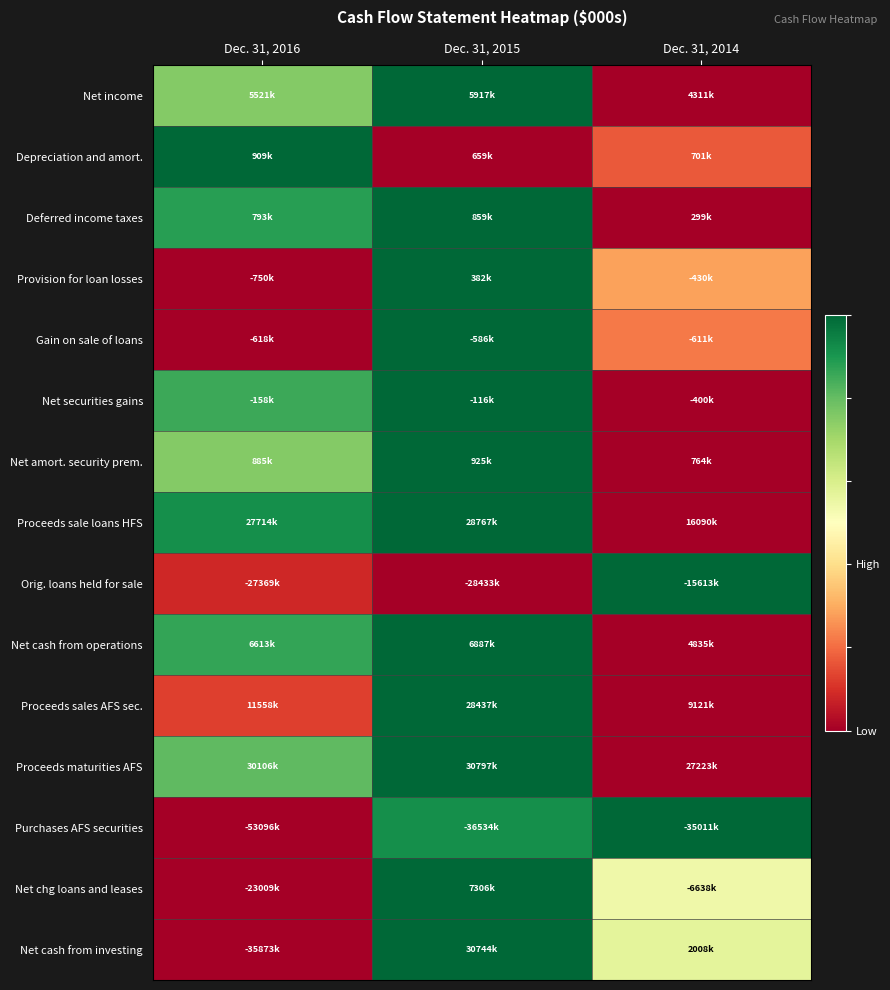

Which category has the lowest value across all series?

Dec. 31, 2014